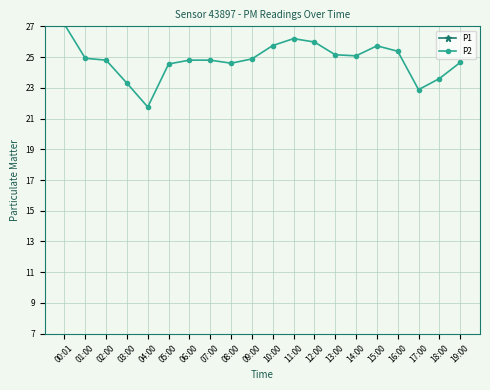

True or false: P2 and P1 intersect in this chart.

False